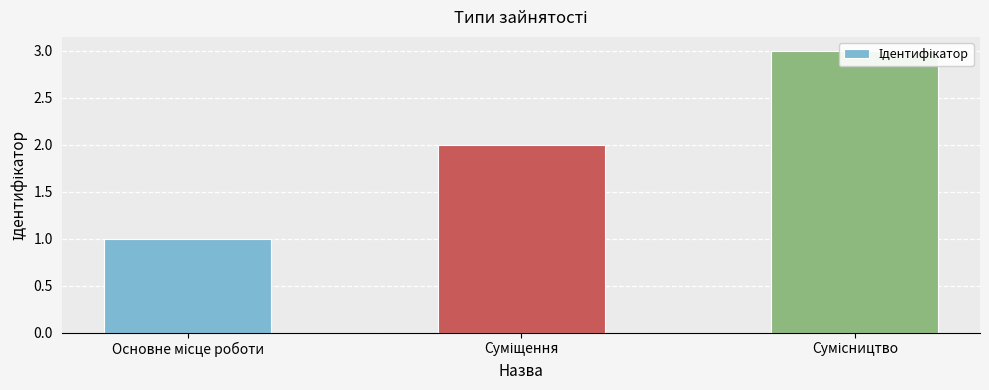

How many values are below 2?

1